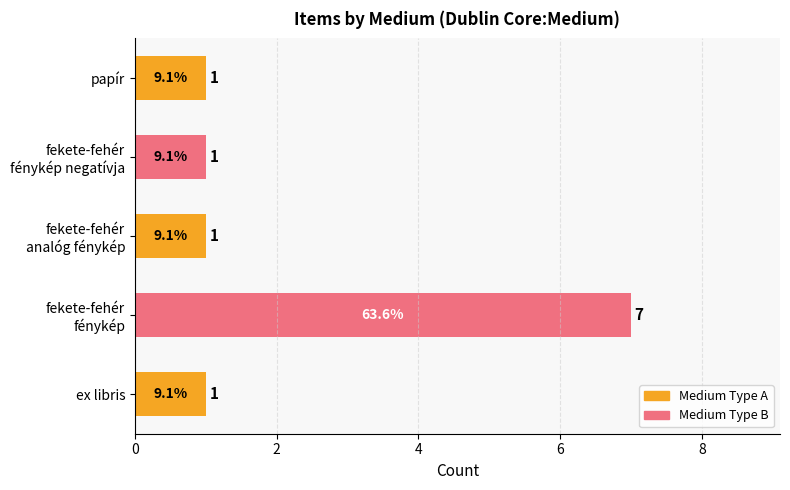

Which label corresponds to the largest value in the chart?

fekete-fehér
fénykép